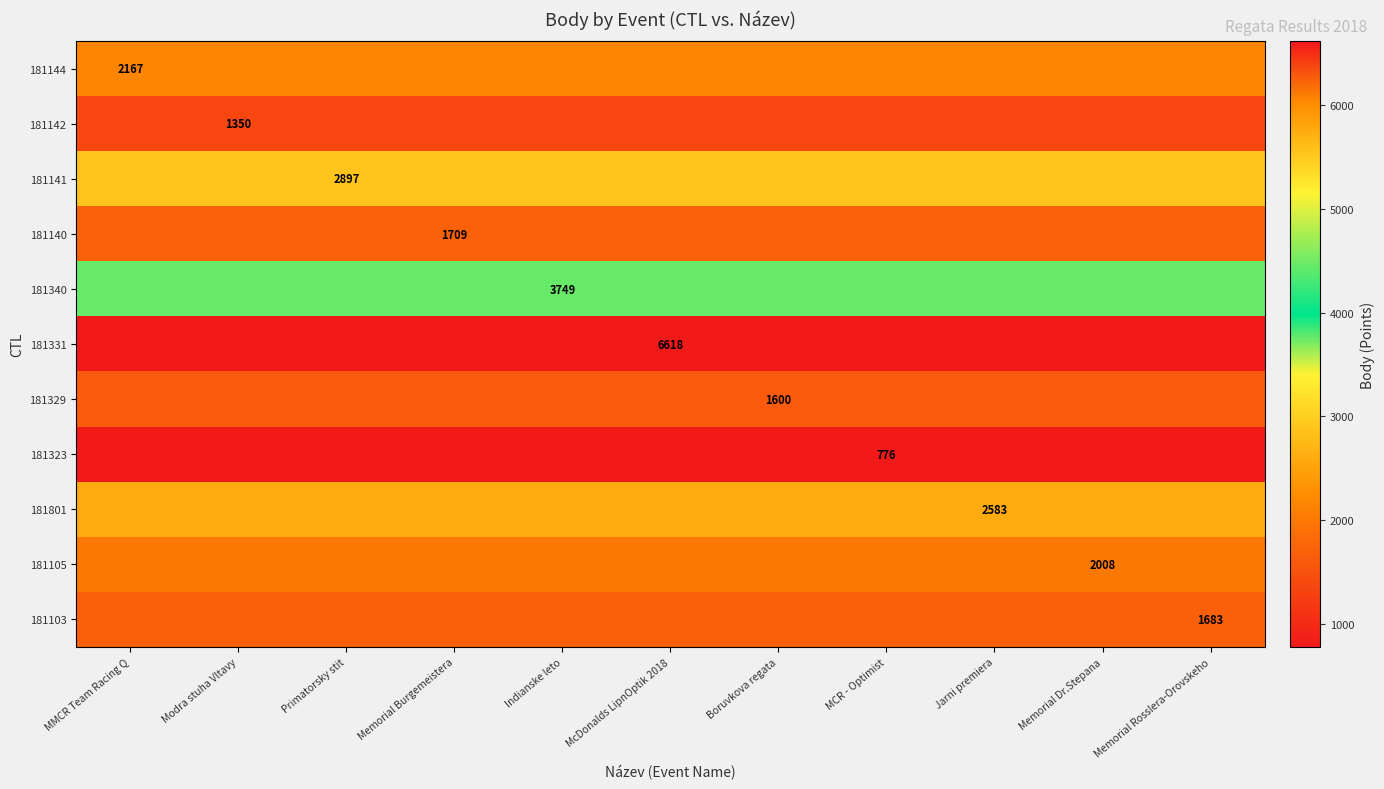

What is the total value across all series at Primatorsky stit?

27140